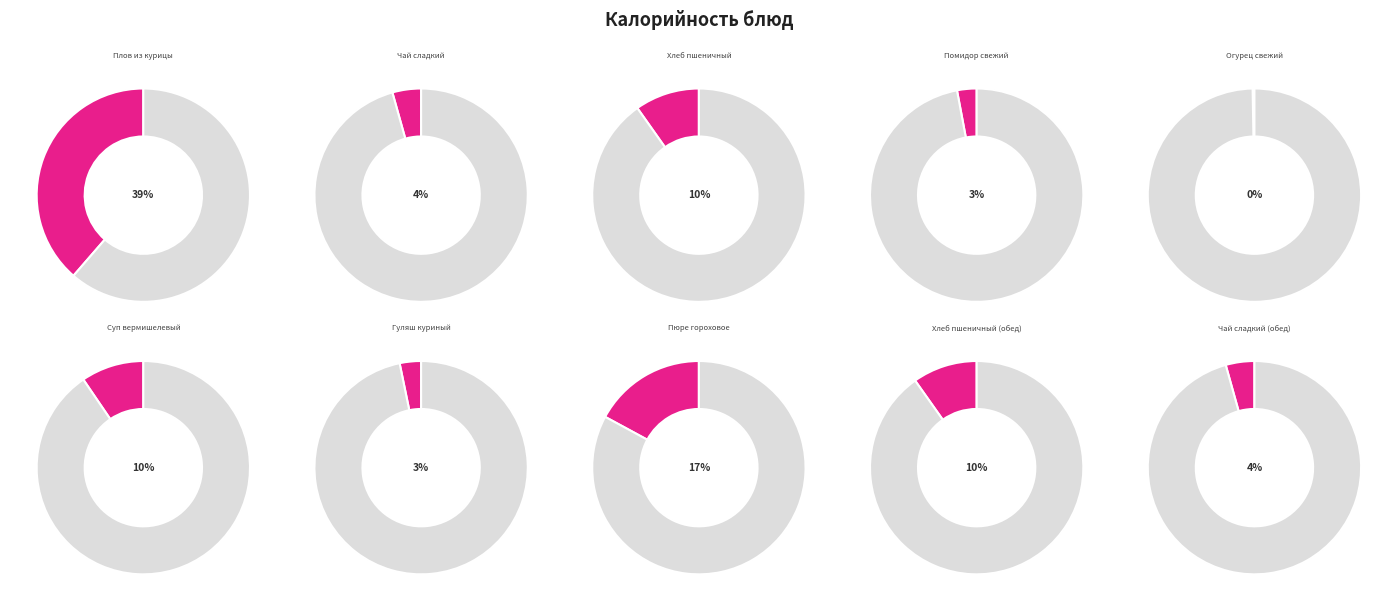

Combined, do Помидор свежий and Хлеб пшеничный (обед) account for over 50%?

No